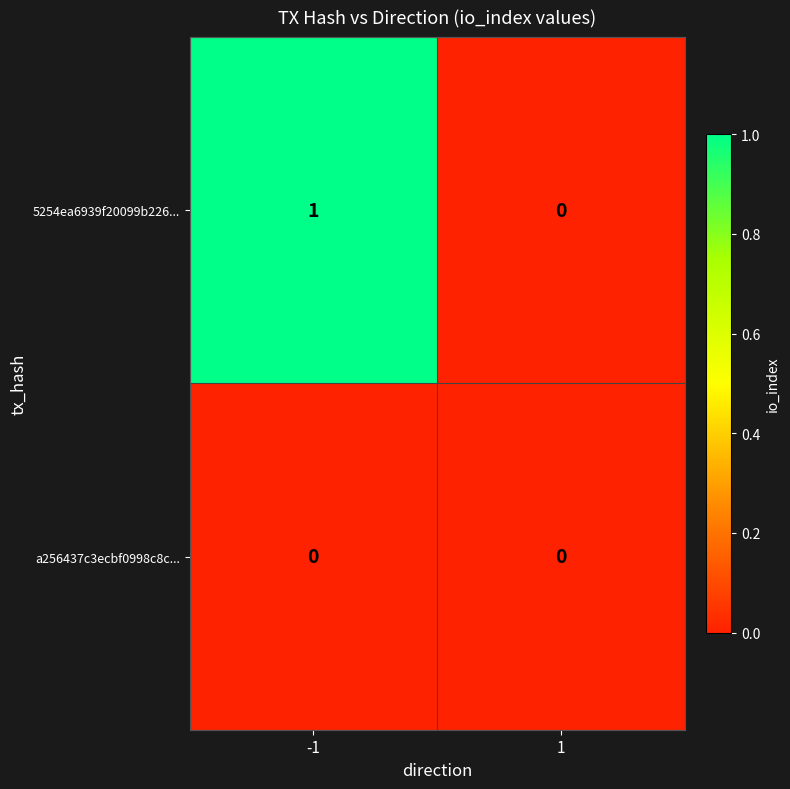

Reading left to right, list all the values displayed in this chart.

5254ea6939f20099b226...: 1	0
a256437c3ecbf0998c8c...: 0	0